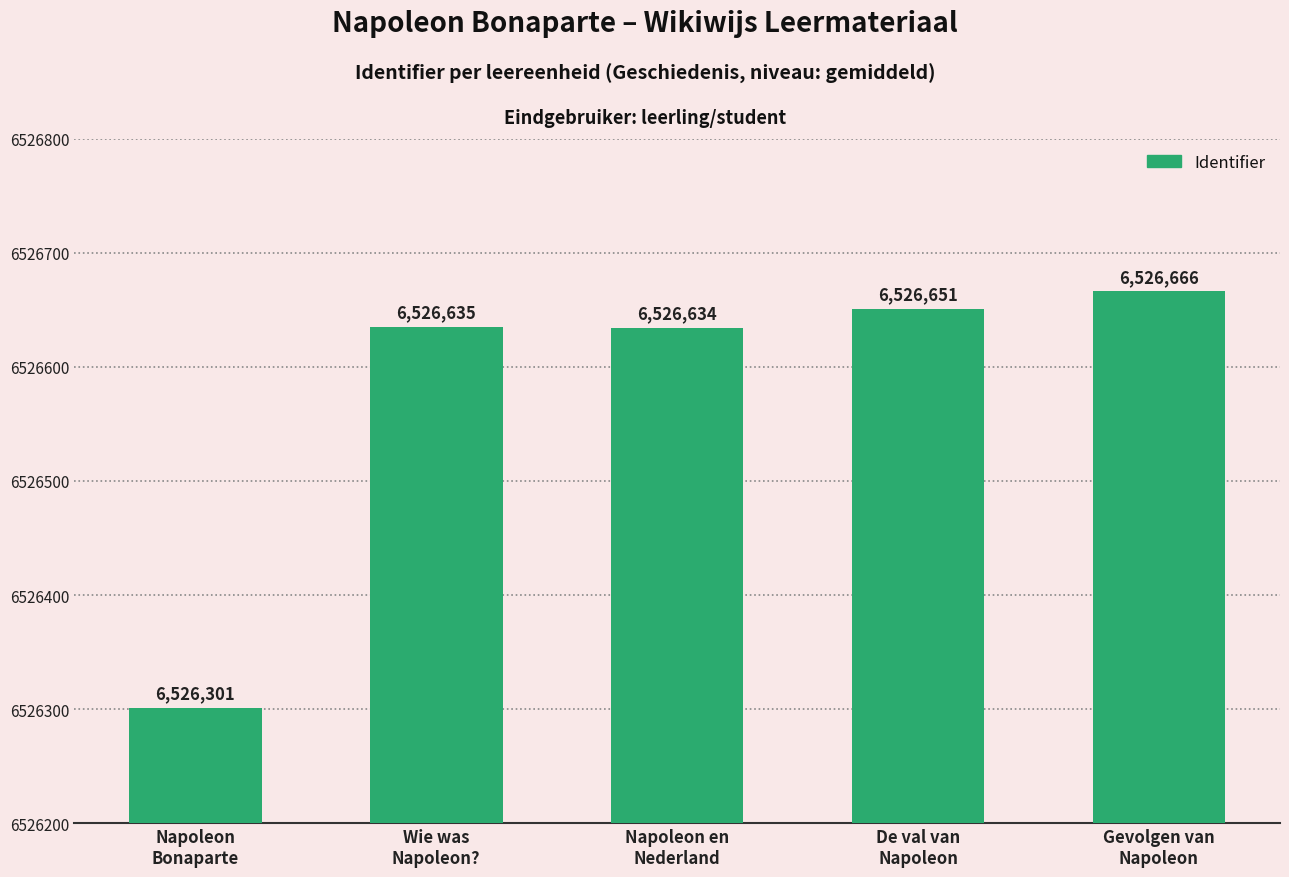

Rank the categories by value from highest to lowest.

Gevolgen van
Napoleon, De val van
Napoleon, Wie was
Napoleon?, Napoleon en
Nederland, Napoleon
Bonaparte